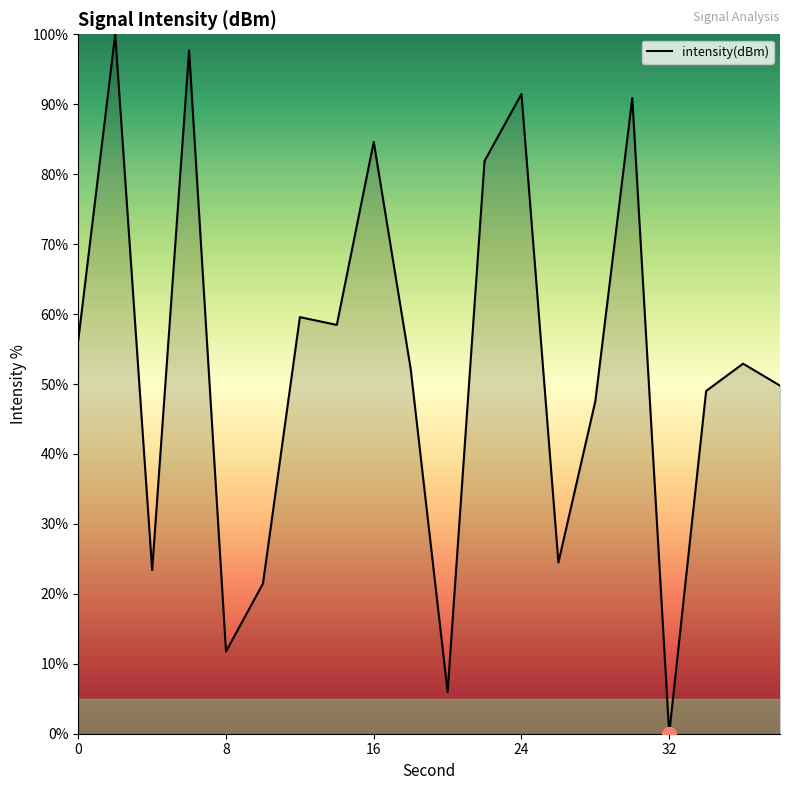

What is the greatest value displayed?

100.0